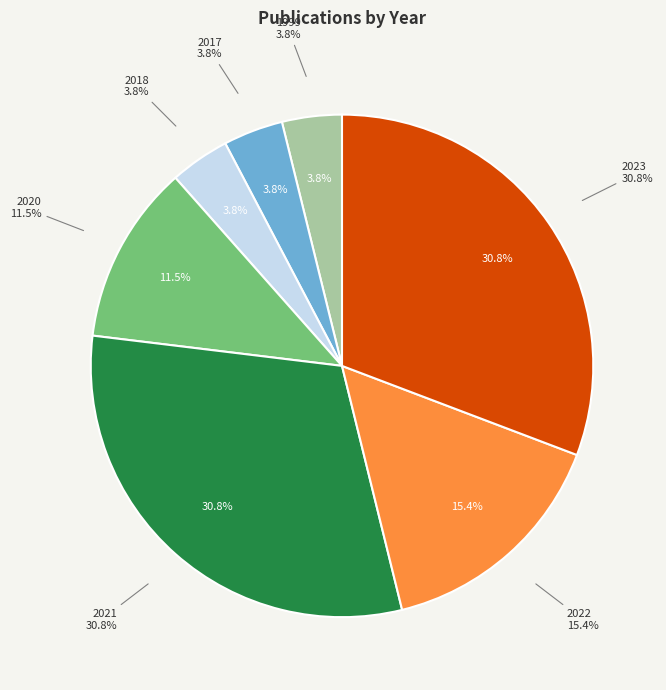

Do 2021 and 2022 together represent more than half of the pie?

No